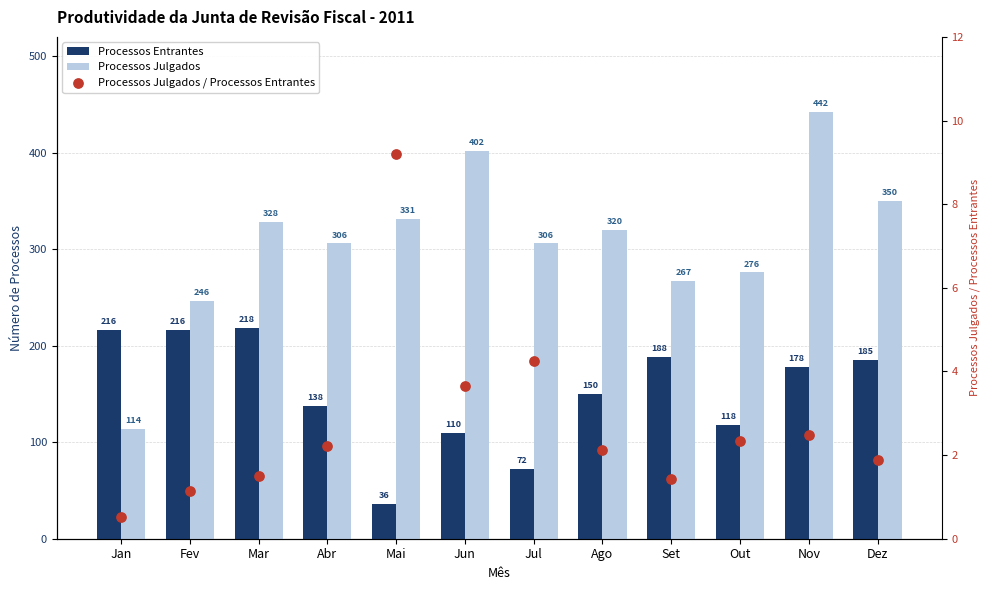

Which series has the largest Y range (max minus min)?

Processos Julgados